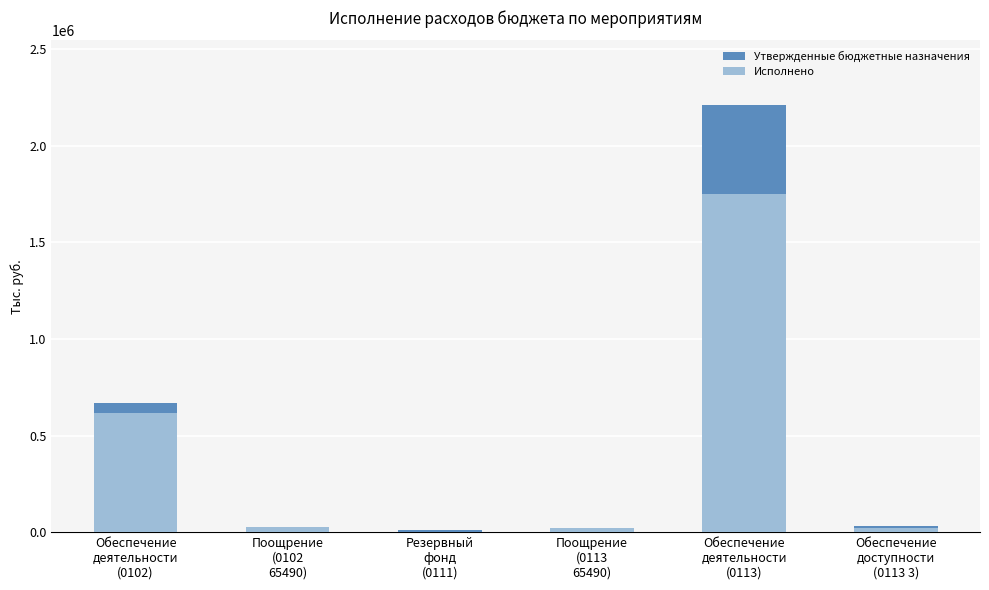

What position from the right is Резервный
фонд
(0111)?

4